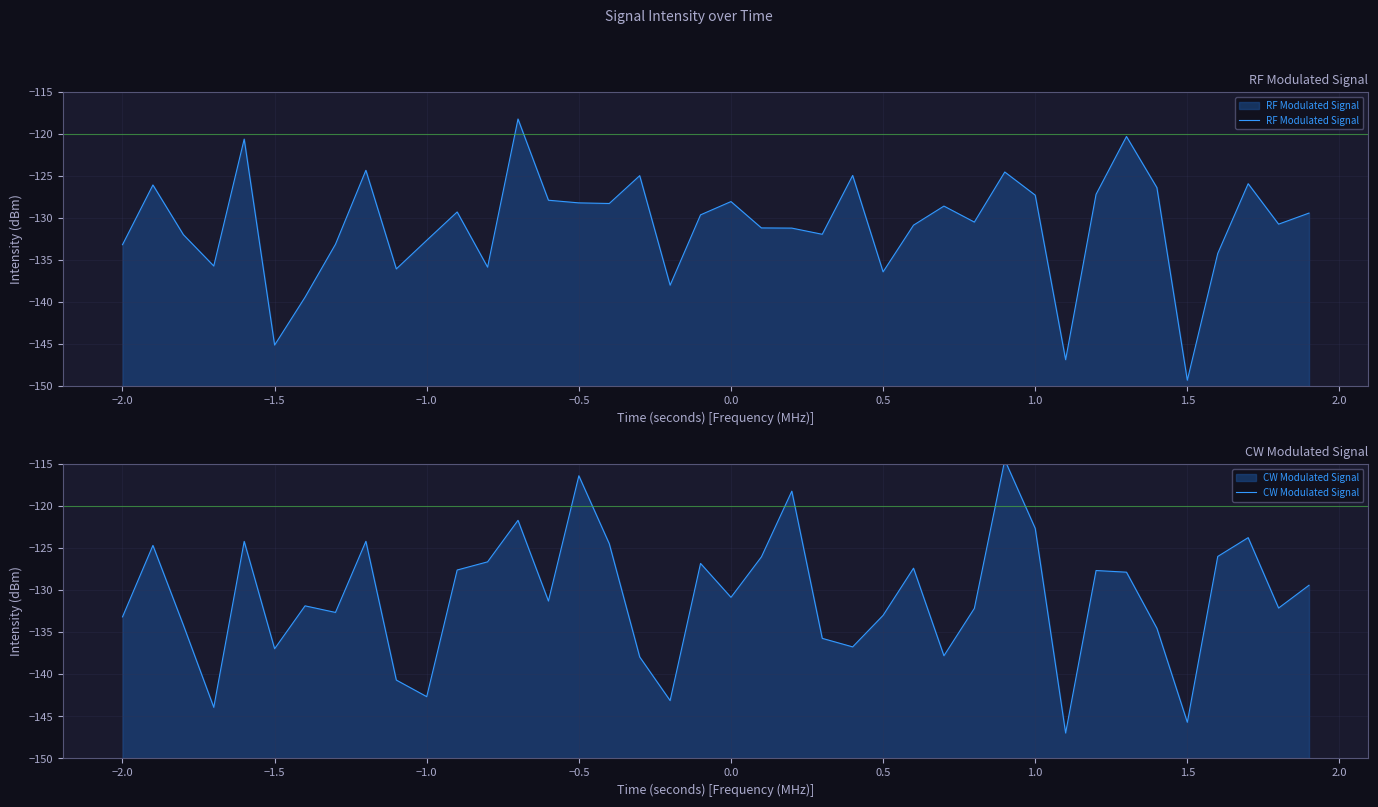

How many values in the CW Modulated Signal series exceed -130?

19